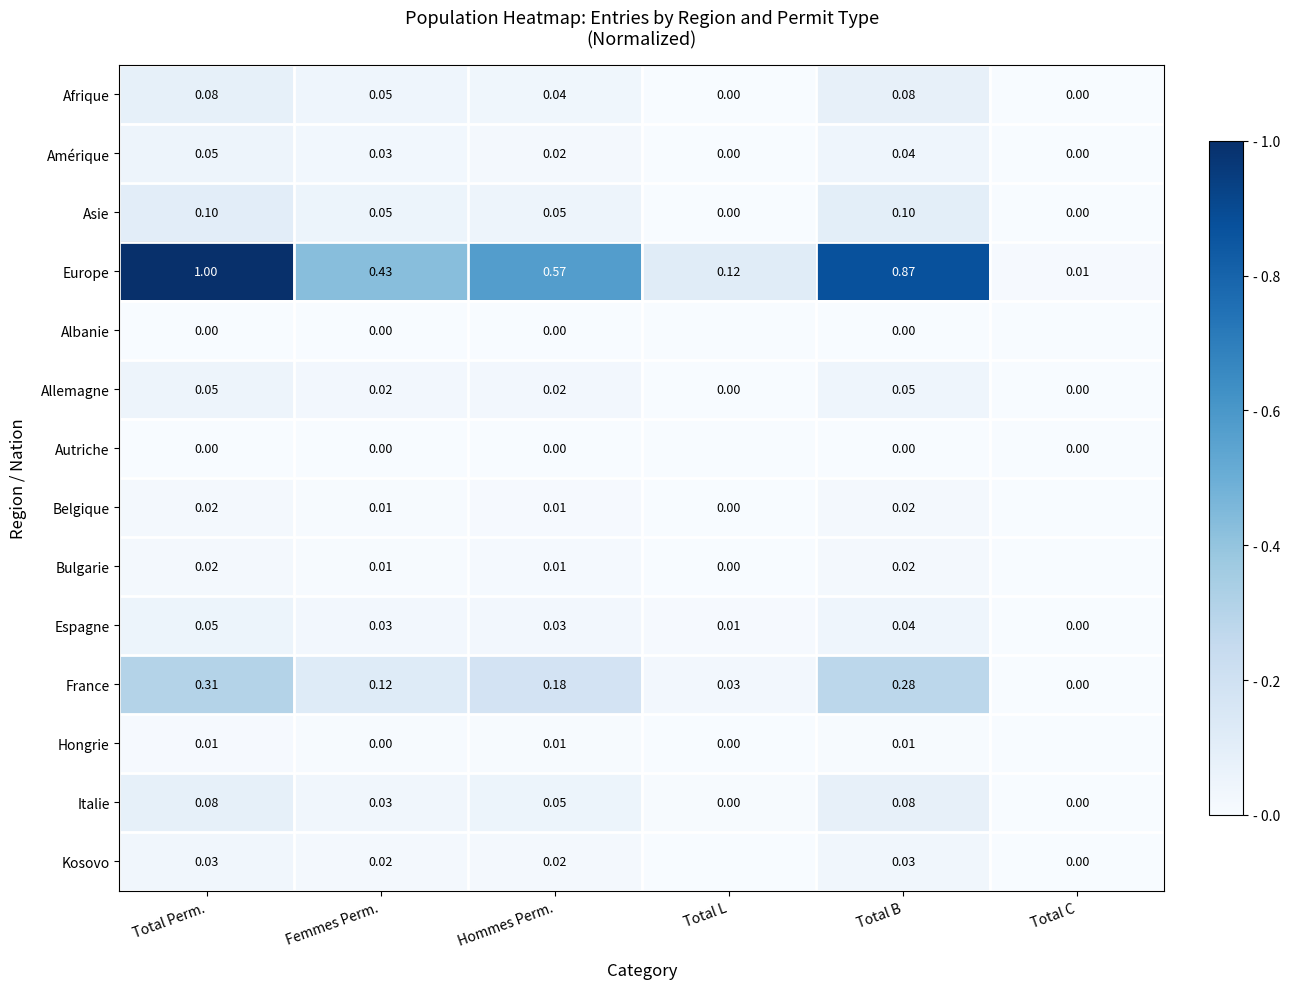

How many series are shown in this chart?

14